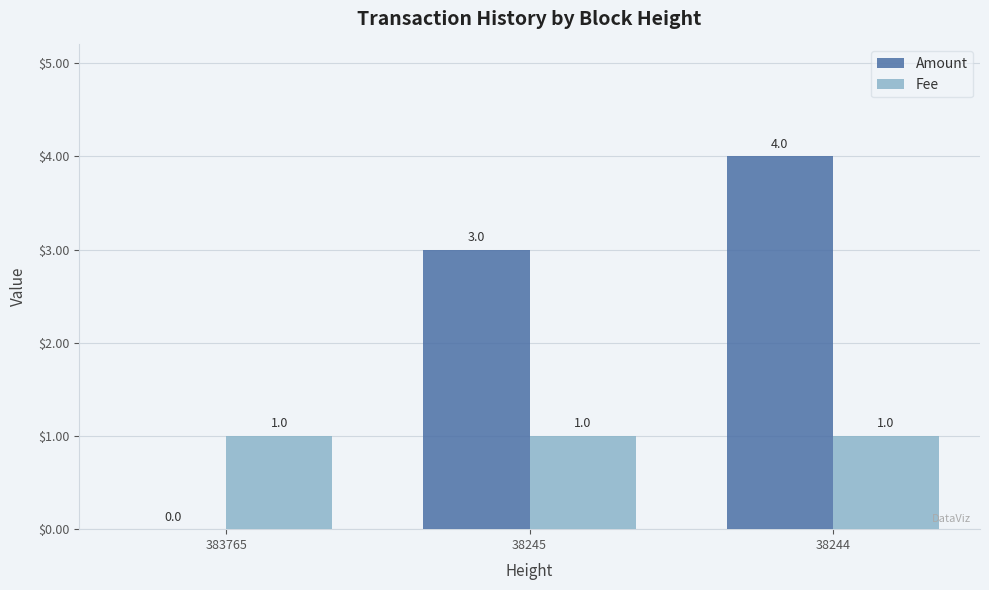

Which category has the highest value across all series?

38244